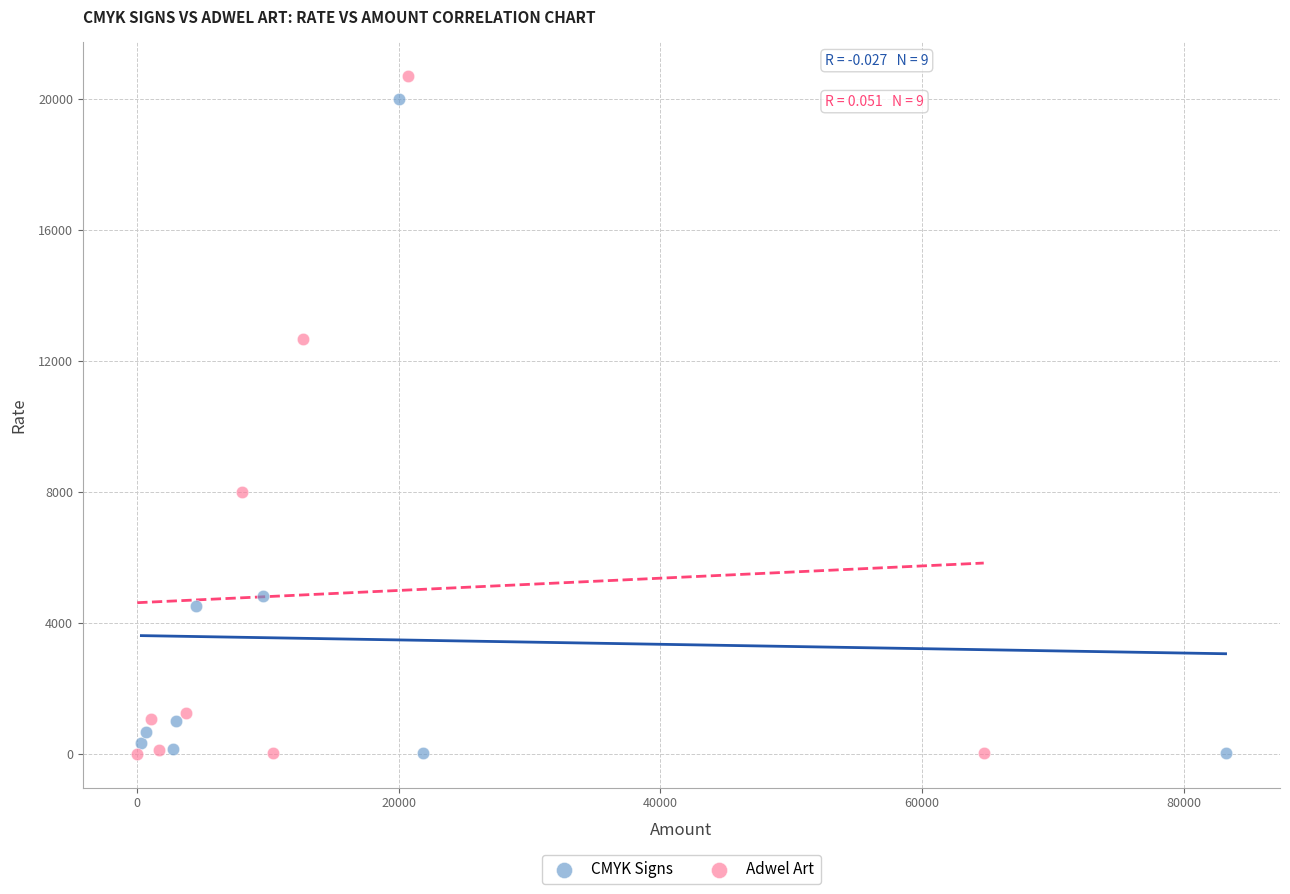

Which series reaches the maximum Y coordinate?

Adwel Art